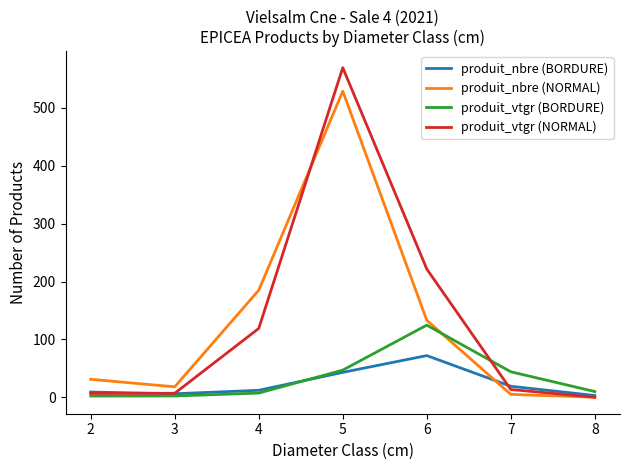

Is the value of produit_nbre (BORDURE) at 6 greater than the value of produit_vtgr (BORDURE) at 4?

Yes